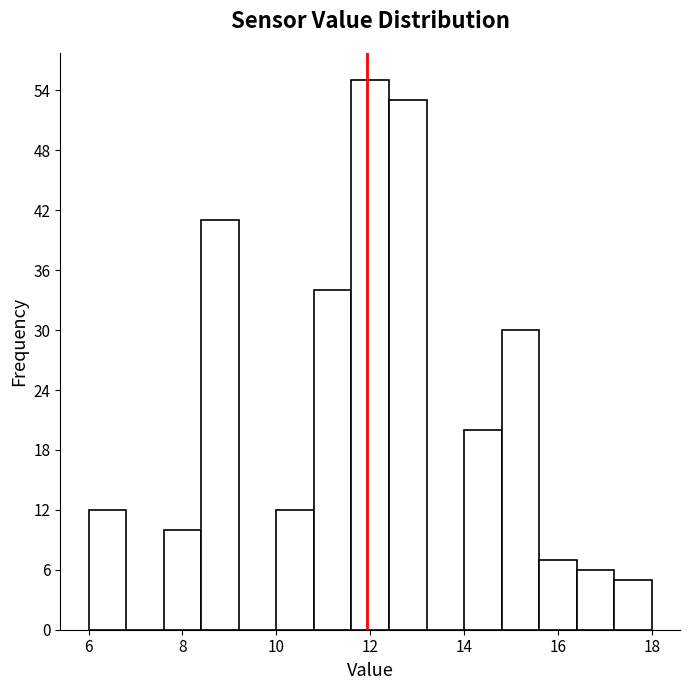

Reading left to right, transcribe this chart: for each bar, give the range it covers on the x-axis and its height. The values are not printed on the chart, so give them approximately, as read against the axis.

6.0 to 6.8: 12
6.8 to 7.6: 0
7.6 to 8.4: 10
8.4 to 9.2: 41
9.2 to 10.0: 0
10.0 to 10.8: 12
10.8 to 11.6: 34
11.6 to 12.4: 55
12.4 to 13.2: 53
13.2 to 14.0: 0
14.0 to 14.8: 20
14.8 to 15.6: 30
15.6 to 16.4: 7
16.4 to 17.2: 6
17.2 to 18.0: 5